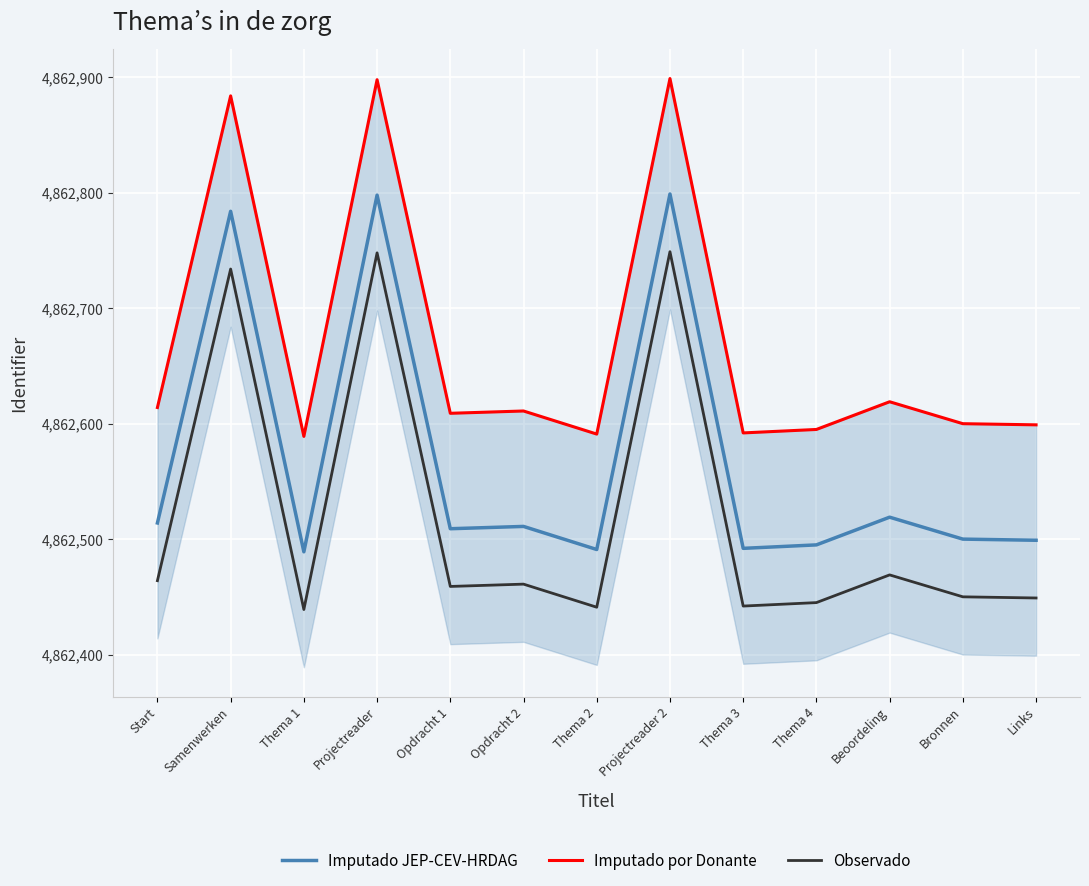

What is the greatest value displayed?

4862899